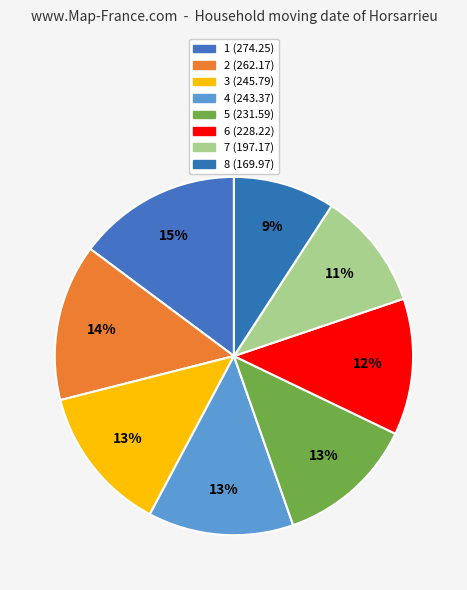

How many slices are in this pie chart?

8